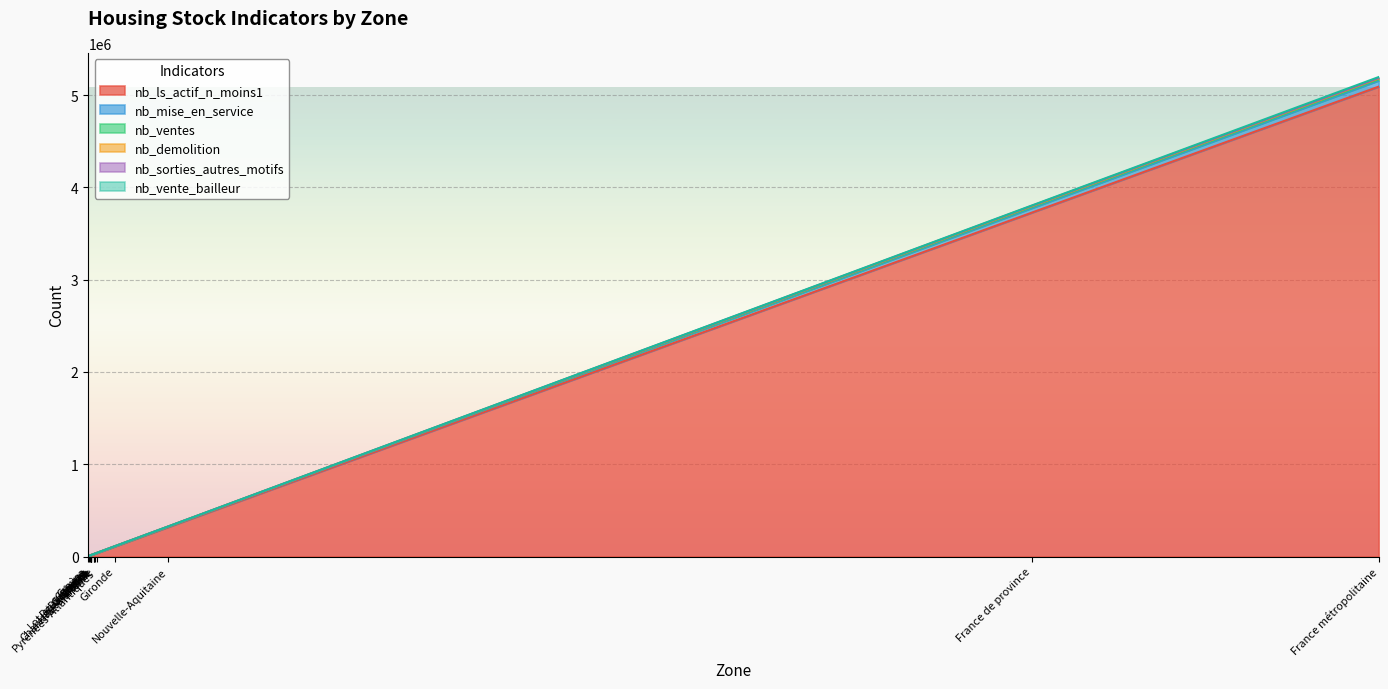

At which category is the sum across all series the highest?

France métropolitaine